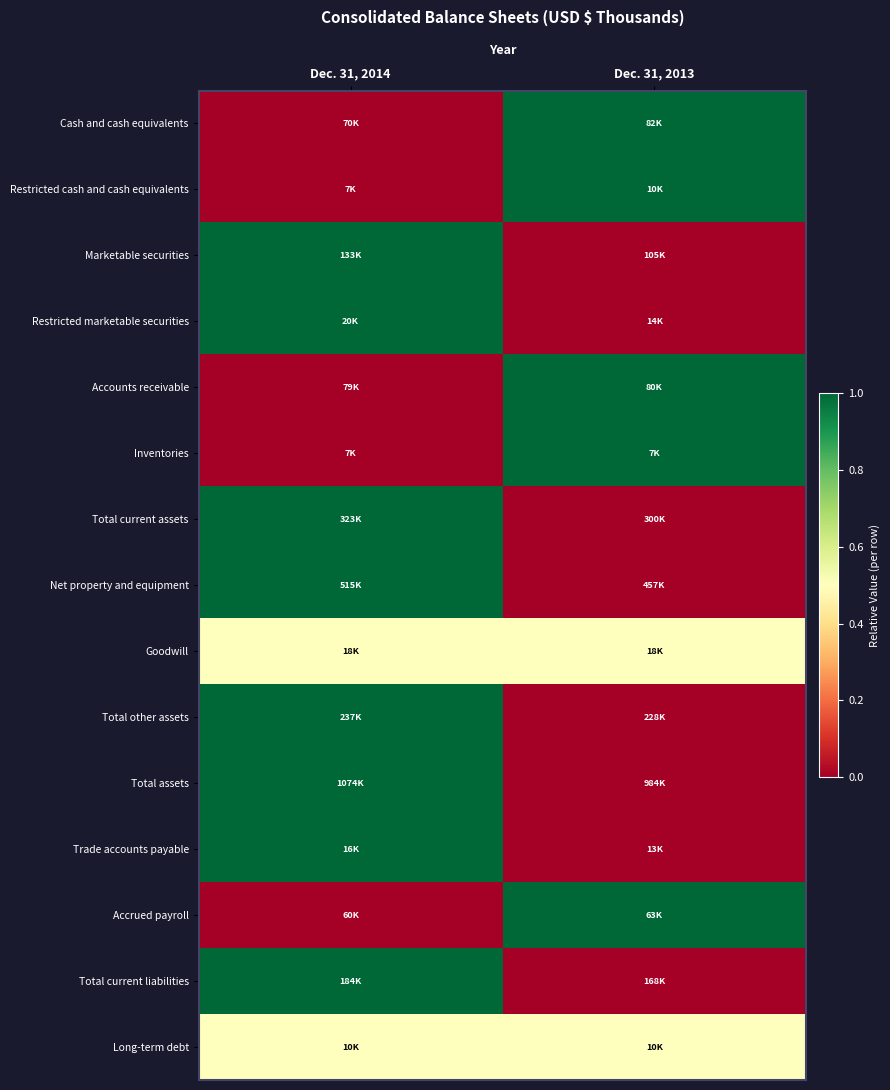

Reading left to right, extract all data points from this chart.

Cash and cash equivalents: Dec. 31, 2014=0.0	Dec. 31, 2013=1.0
Restricted cash and cash equivalents: Dec. 31, 2014=0.0	Dec. 31, 2013=1.0
Marketable securities: Dec. 31, 2014=1.0	Dec. 31, 2013=0.0
Restricted marketable securities: Dec. 31, 2014=1.0	Dec. 31, 2013=0.0
Accounts receivable: Dec. 31, 2014=0.0	Dec. 31, 2013=1.0
Inventories: Dec. 31, 2014=0.0	Dec. 31, 2013=1.0
Total current assets: Dec. 31, 2014=1.0	Dec. 31, 2013=0.0
Net property and equipment: Dec. 31, 2014=1.0	Dec. 31, 2013=0.0
Goodwill: Dec. 31, 2014=0.5	Dec. 31, 2013=0.5
Total other assets: Dec. 31, 2014=1.0	Dec. 31, 2013=0.0
Total assets: Dec. 31, 2014=1.0	Dec. 31, 2013=0.0
Trade accounts payable: Dec. 31, 2014=1.0	Dec. 31, 2013=0.0
Accrued payroll: Dec. 31, 2014=0.0	Dec. 31, 2013=1.0
Total current liabilities: Dec. 31, 2014=1.0	Dec. 31, 2013=0.0
Long-term debt: Dec. 31, 2014=0.5	Dec. 31, 2013=0.5